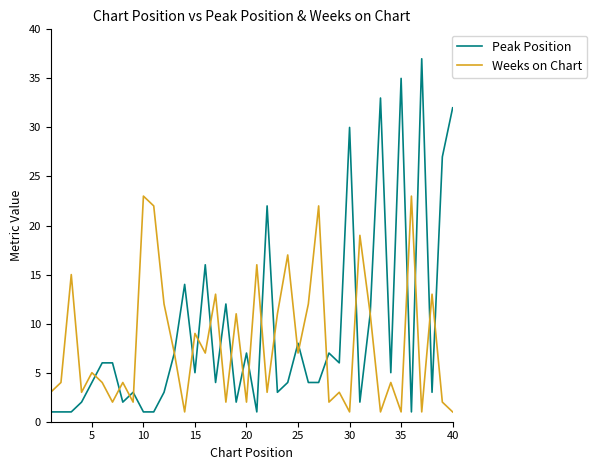

How many lines are shown in the chart?

2